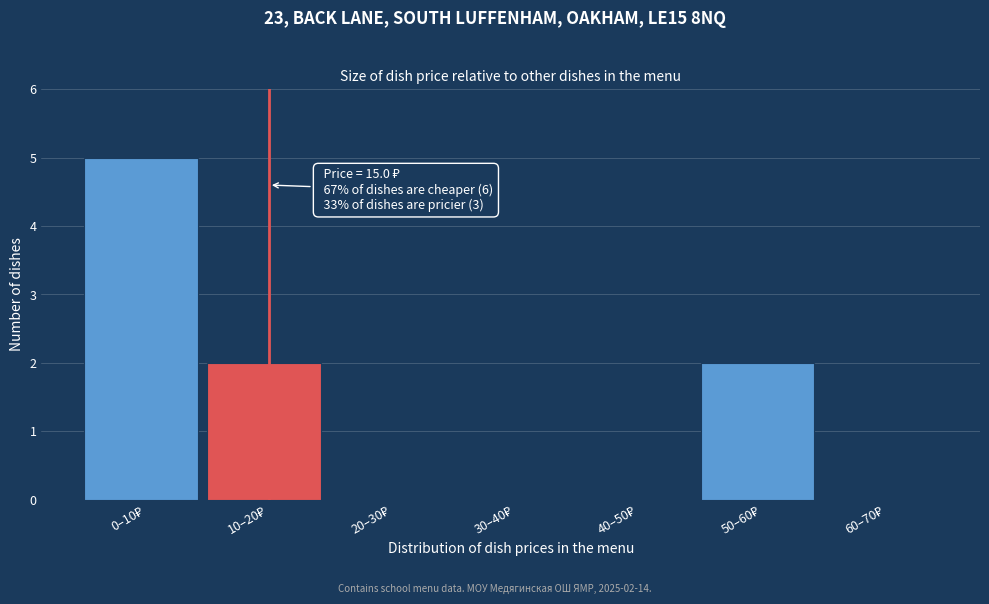

What is the sum of all values?

9